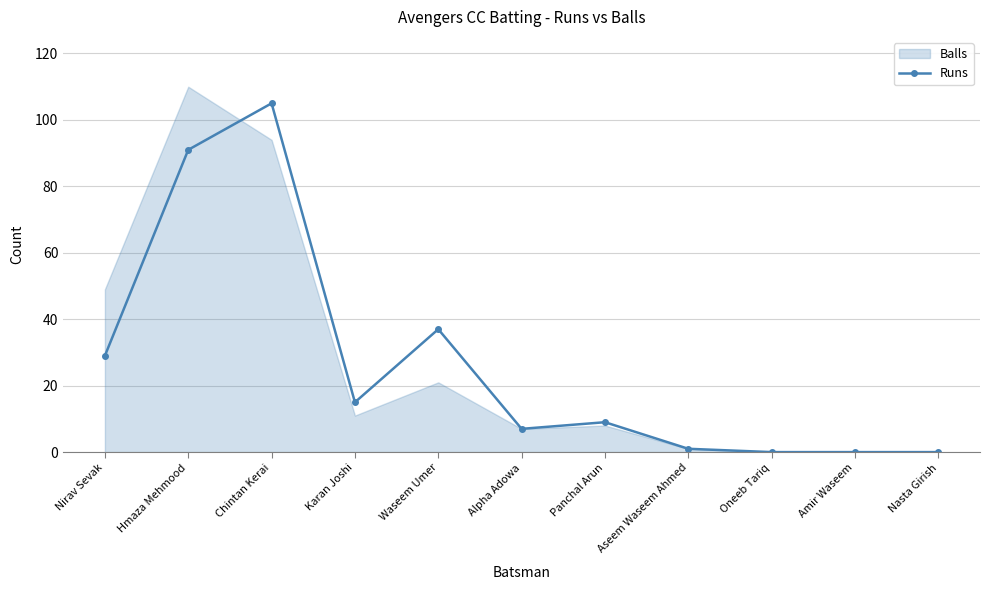

Does the chart have visible grid lines?

Yes